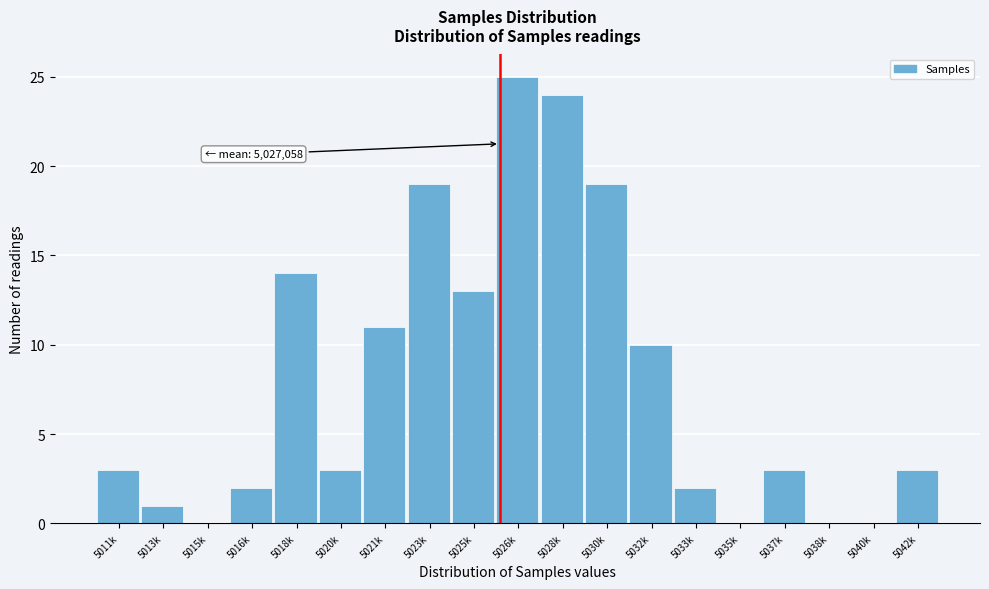

Reading right to left, what are all the values shown in this chart?

5042k=3	5040k=0	5038k=0	5037k=3	5035k=0	5033k=2	5032k=10	5030k=19	5028k=24	5026k=25	5025k=13	5023k=19	5021k=11	5020k=3	5018k=14	5016k=2	5015k=0	5013k=1	5011k=3